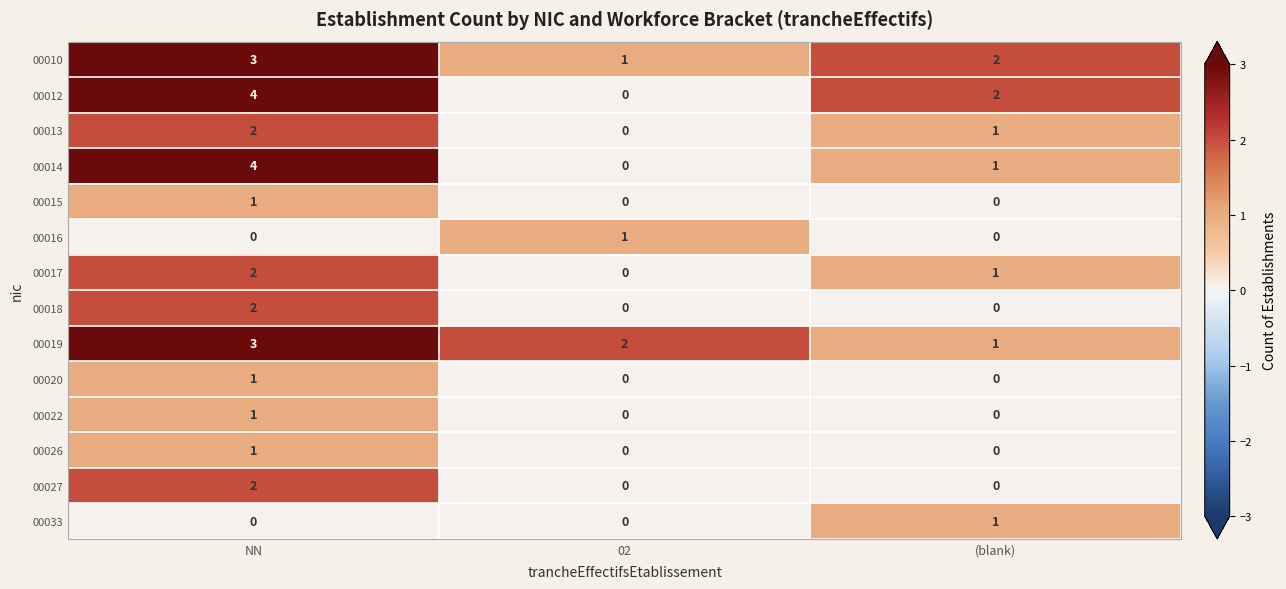

Is the value of 00013 at (blank) greater than the value of 00015 at (blank)?

Yes